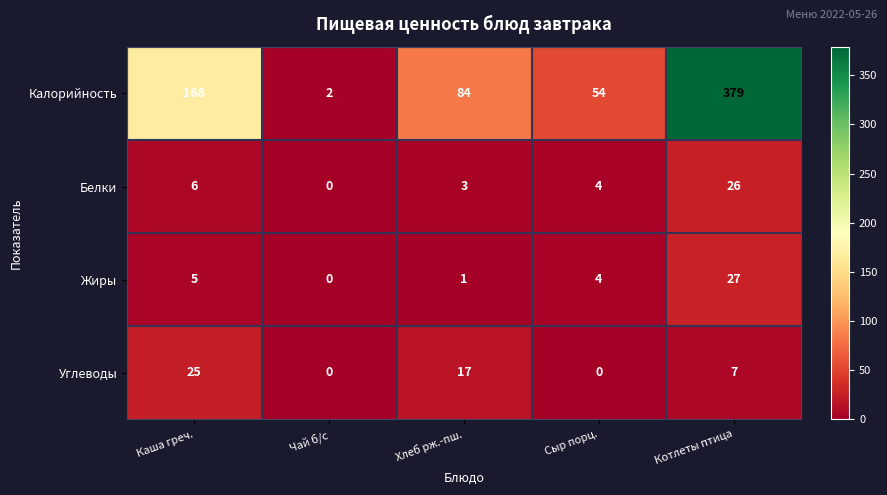

Reading left to right, list all the values displayed in this chart.

Калорийность: 168	2	84	54	379
Белки: 6	0	3	4	26
Жиры: 5	0	1	4	27
Углеводы: 25	0	17	0	7